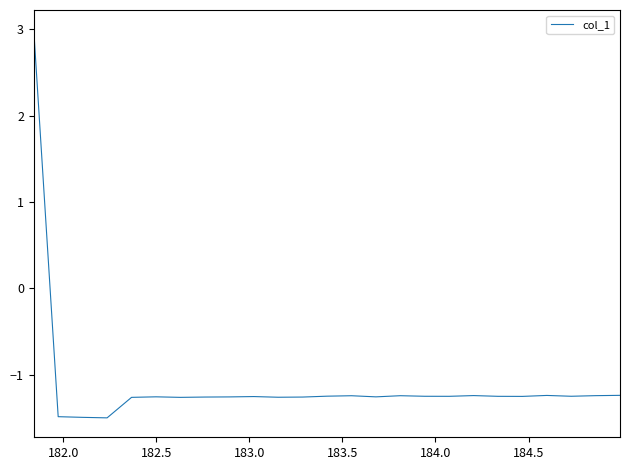

What is the maximum value shown in the chart?

3.0